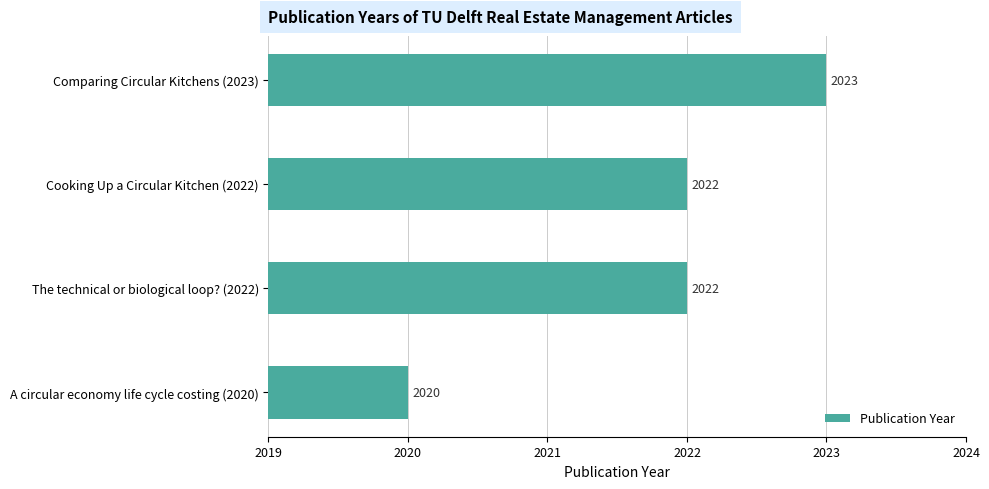

What is the ratio of the value at Comparing Circular Kitchens (2023) to the value at Cooking Up a Circular Kitchen (2022)?

1.0